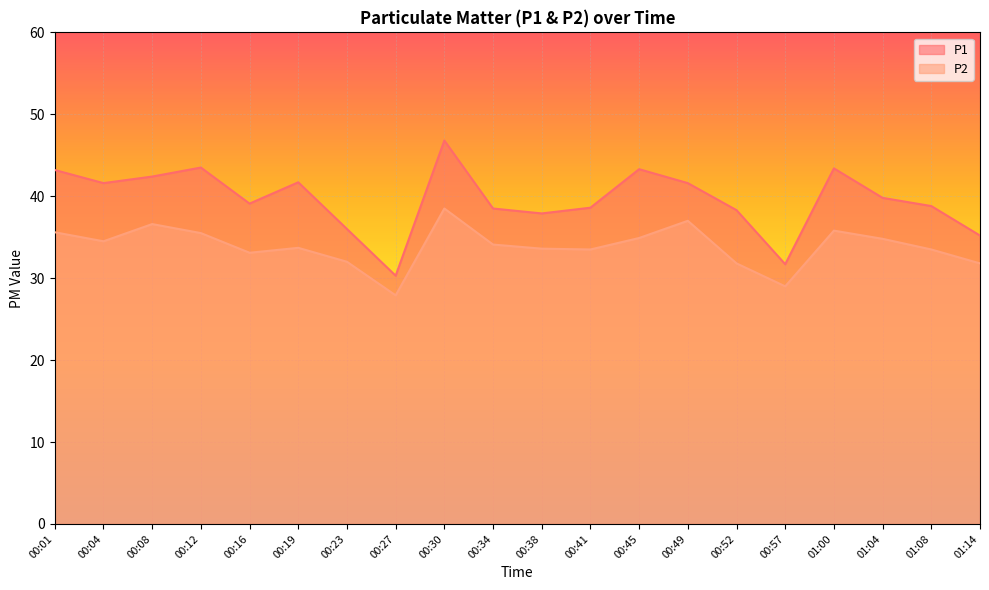

How many interior local valleys does the P1 series have?

5